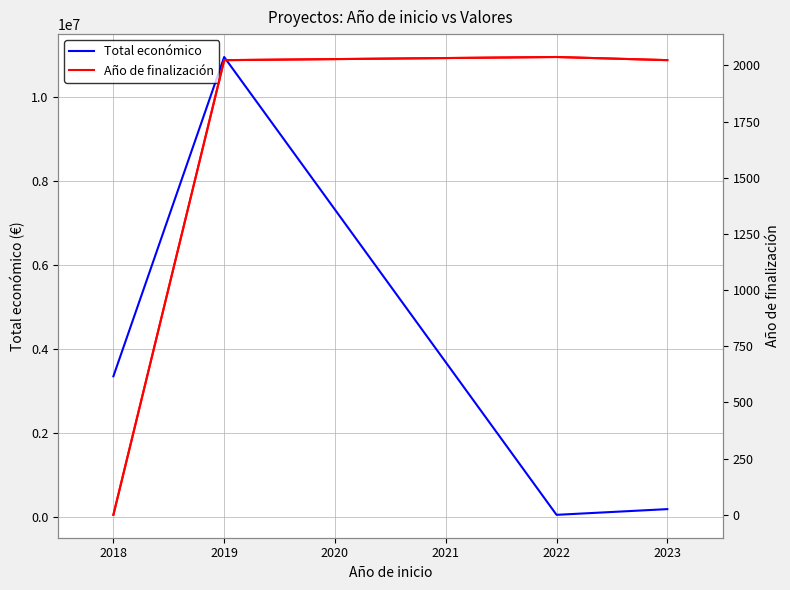

The value of Total económico at 2018 is 824350. True or false?

False